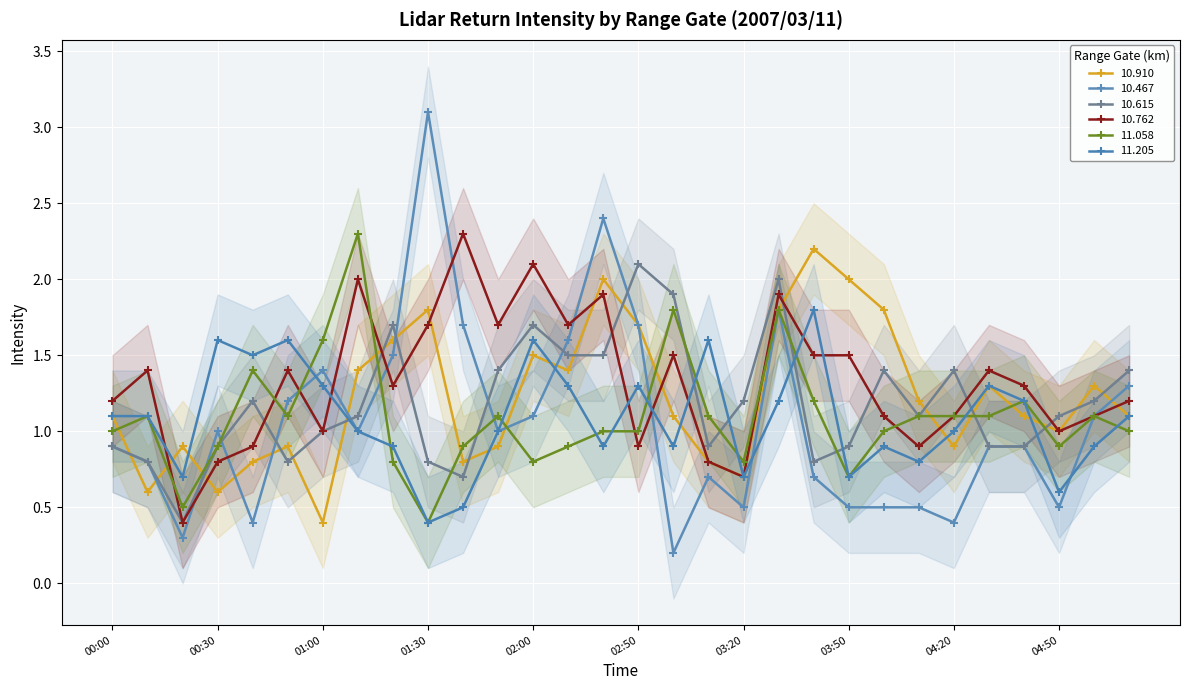

What is the label of the 20th point from the right?

01:40